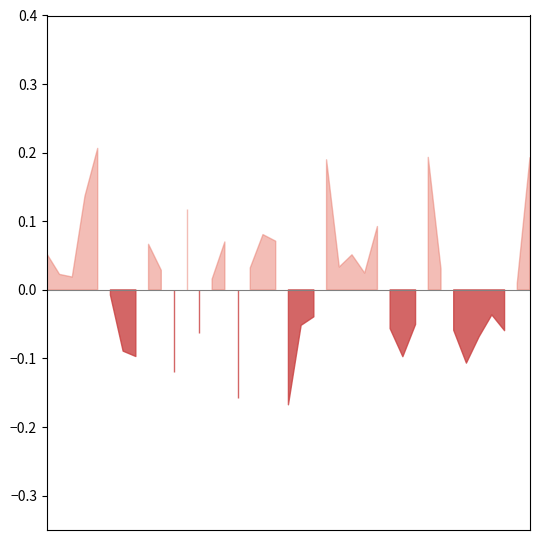

Count the number of data series in this chart.

2